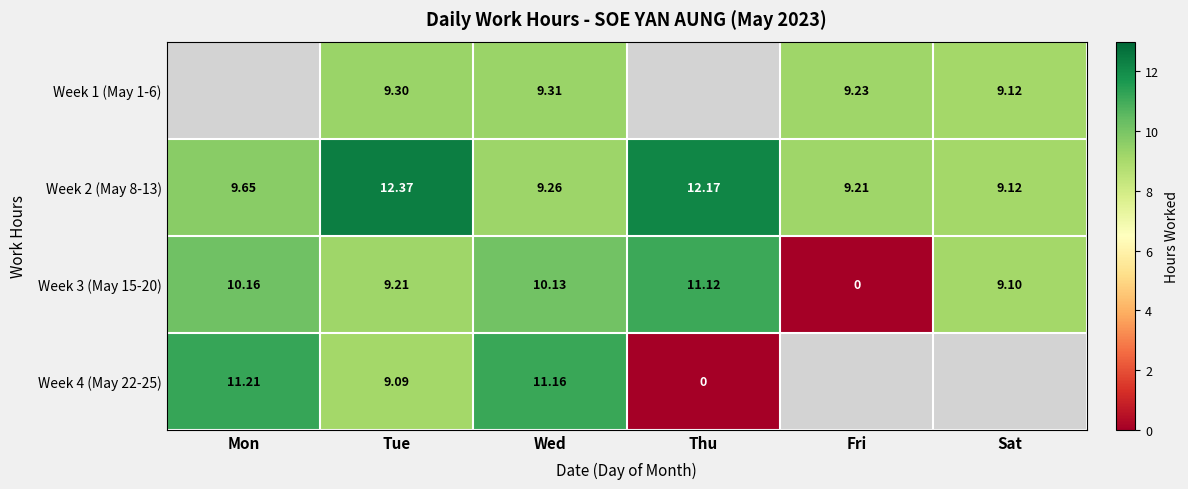

Which category has the highest value in the Week 3 (May 15-20) series?

Thu